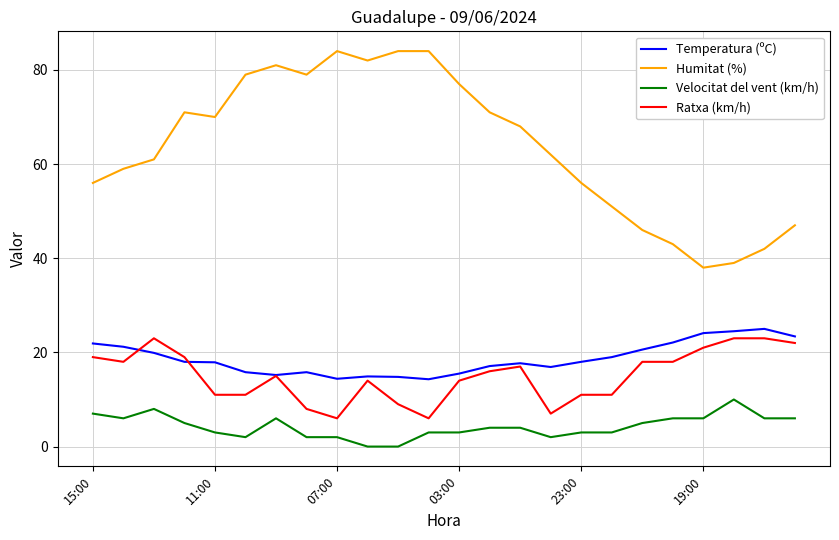

What are all the series names shown in the legend?

Temperatura (ºC), Humitat (%), Velocitat del vent (km/h), Ratxa (km/h)